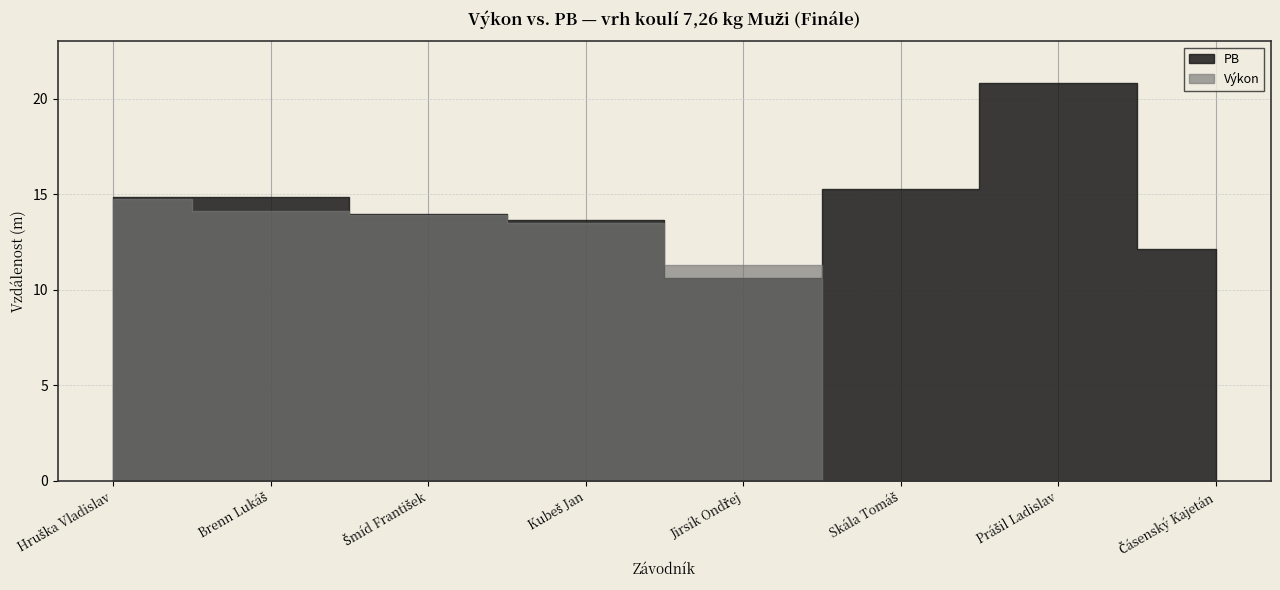

Which series has the widest spread of values?

Výkon